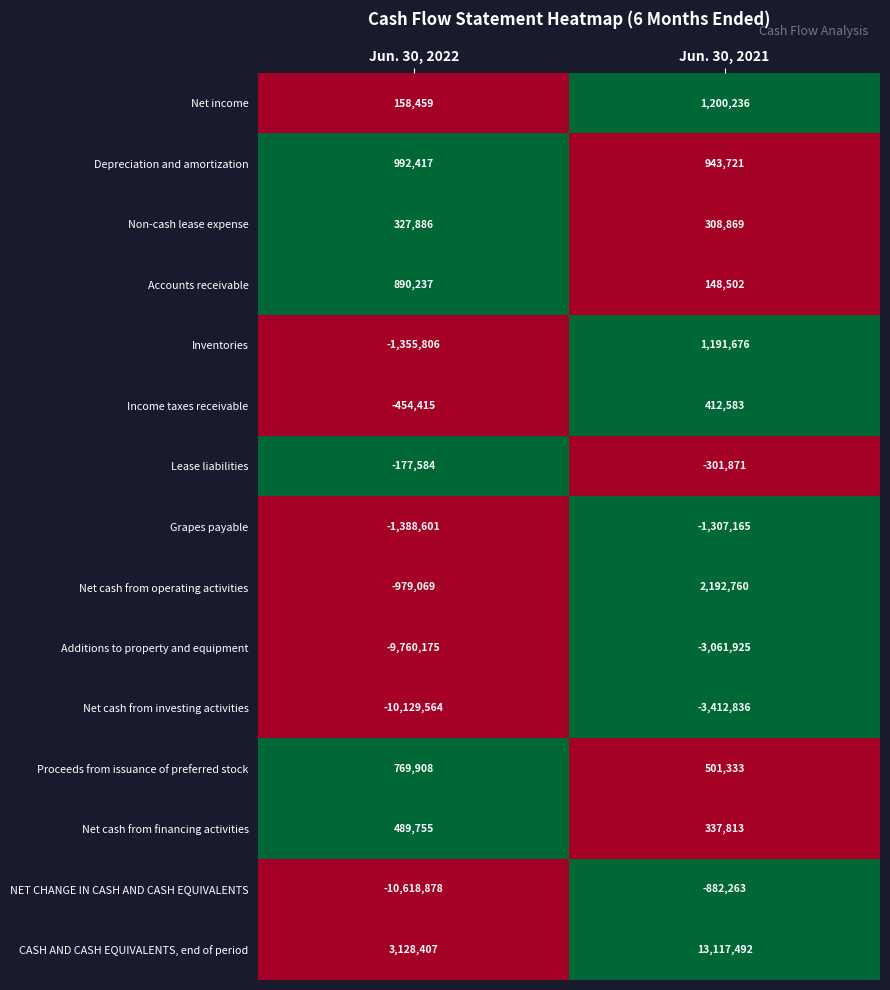

Reading left to right, extract all data points from this chart.

Net income: Jun. 30, 2022=158459	Jun. 30, 2021=1200236
Depreciation and amortization: Jun. 30, 2022=992417	Jun. 30, 2021=943721
Non-cash lease expense: Jun. 30, 2022=327886	Jun. 30, 2021=308869
Accounts receivable: Jun. 30, 2022=890237	Jun. 30, 2021=148502
Inventories: Jun. 30, 2022=-1355806	Jun. 30, 2021=1191676
Income taxes receivable: Jun. 30, 2022=-454415	Jun. 30, 2021=412583
Lease liabilities: Jun. 30, 2022=-177584	Jun. 30, 2021=-301871
Grapes payable: Jun. 30, 2022=-1388601	Jun. 30, 2021=-1307165
Net cash from operating activities: Jun. 30, 2022=-979069	Jun. 30, 2021=2192760
Additions to property and equipment: Jun. 30, 2022=-9760175	Jun. 30, 2021=-3061925
Net cash from investing activities: Jun. 30, 2022=-10129564	Jun. 30, 2021=-3412836
Proceeds from issuance of preferred stock: Jun. 30, 2022=769908	Jun. 30, 2021=501333
Net cash from financing activities: Jun. 30, 2022=489755	Jun. 30, 2021=337813
NET CHANGE IN CASH AND CASH EQUIVALENTS: Jun. 30, 2022=-10618878	Jun. 30, 2021=-882263
CASH AND CASH EQUIVALENTS, end of period: Jun. 30, 2022=3128407	Jun. 30, 2021=13117492